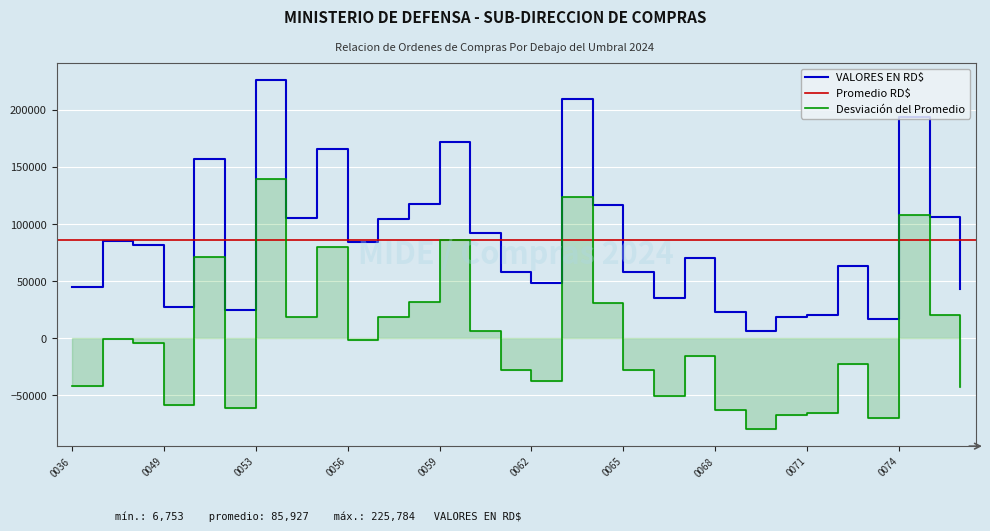

Which label corresponds to the largest value in the chart?

0053